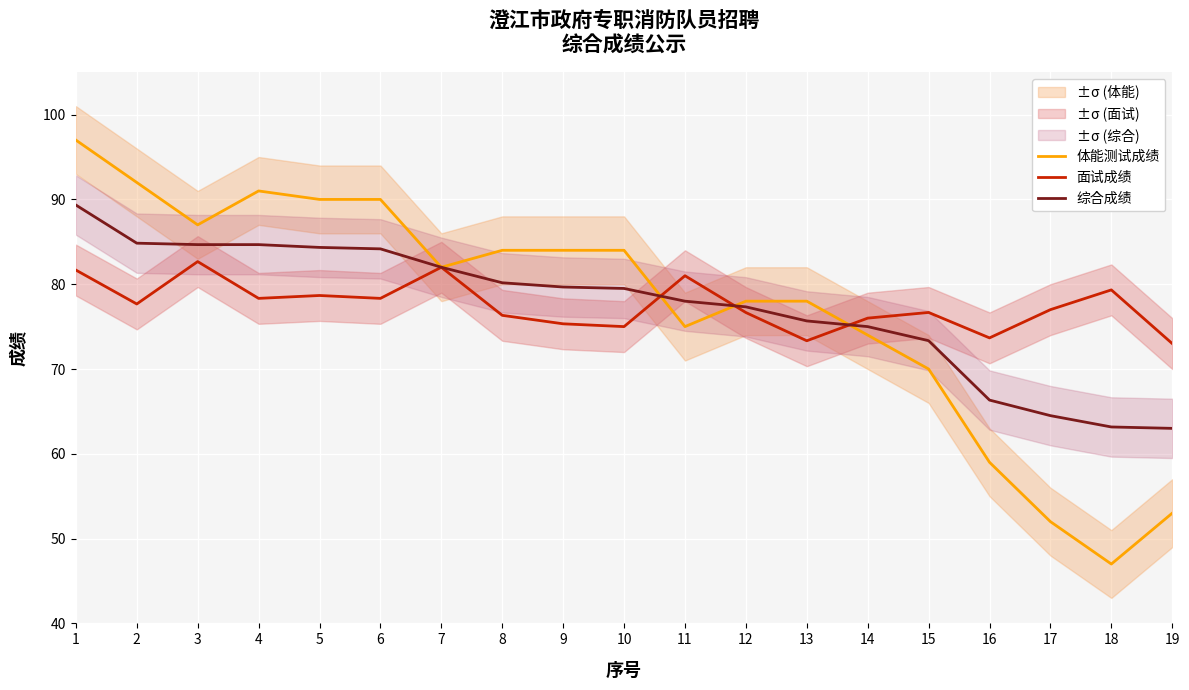

How many lines are shown in the chart?

3